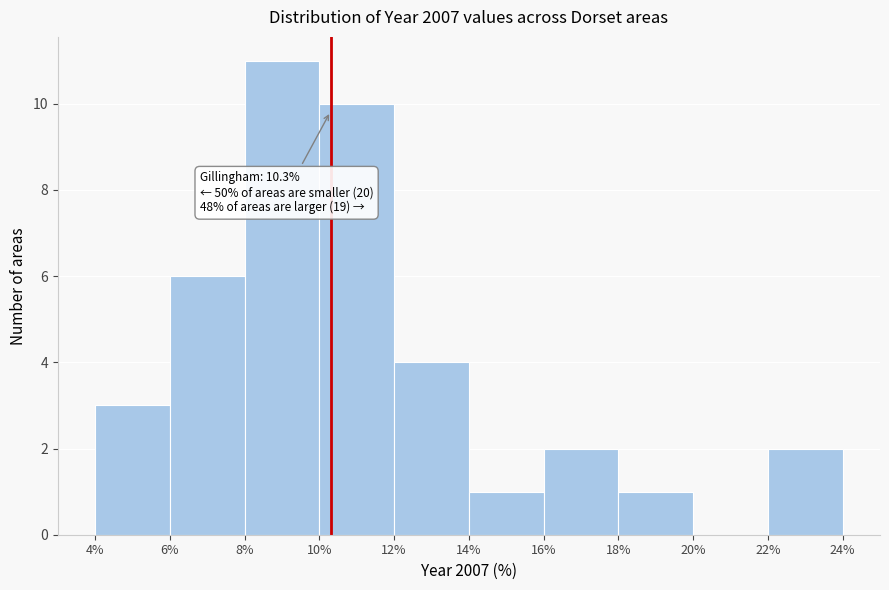

Over which range of the x-axis is the bar tallest?

8% to 10%